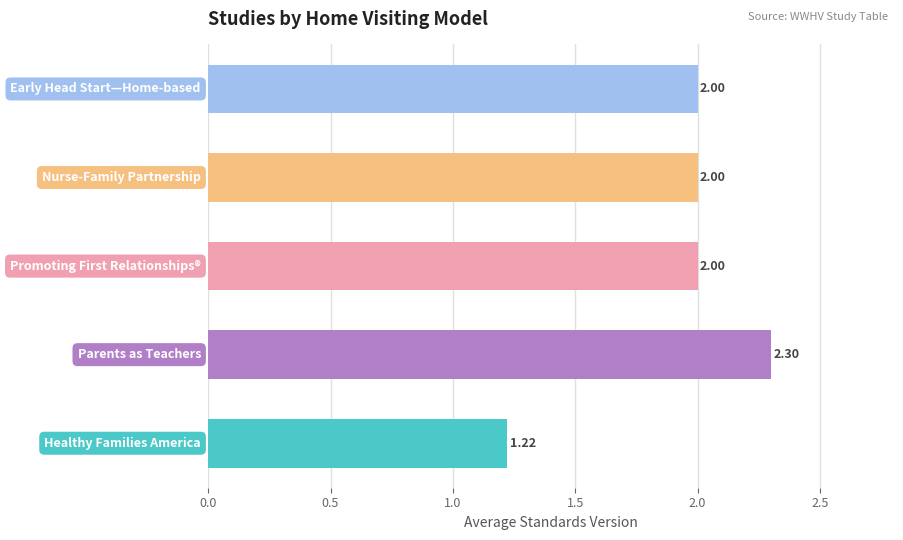

What is the sum of all values?

9.5